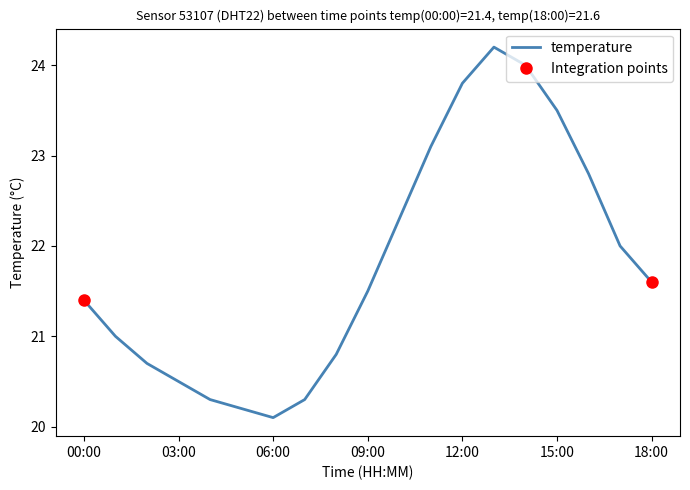

Which category has the lowest value in the temperature series?

06:00